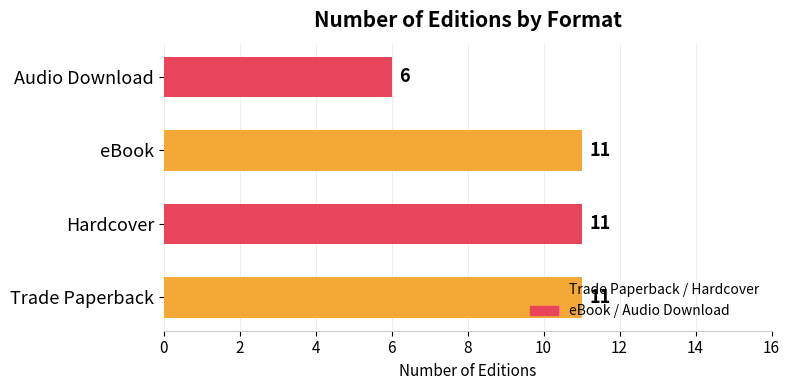

What is the greatest value displayed?

11